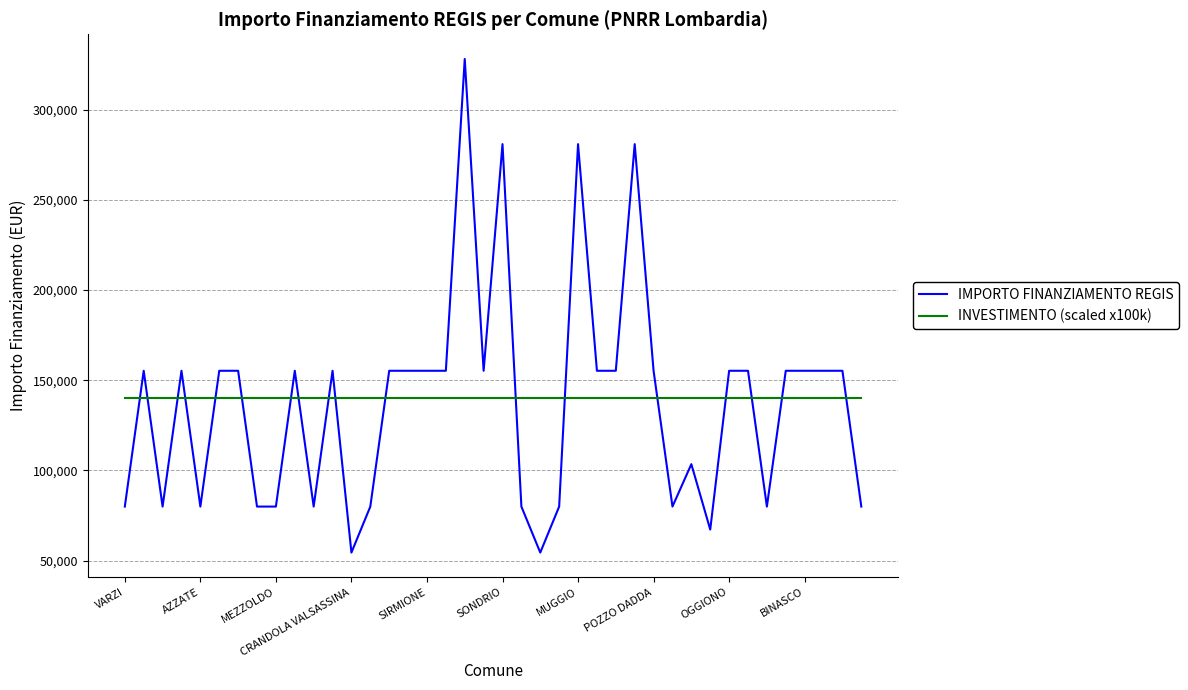

Rank the series by their maximum value, from highest to lowest.

IMPORTO FINANZIAMENTO REGIS, INVESTIMENTO (scaled x100k)